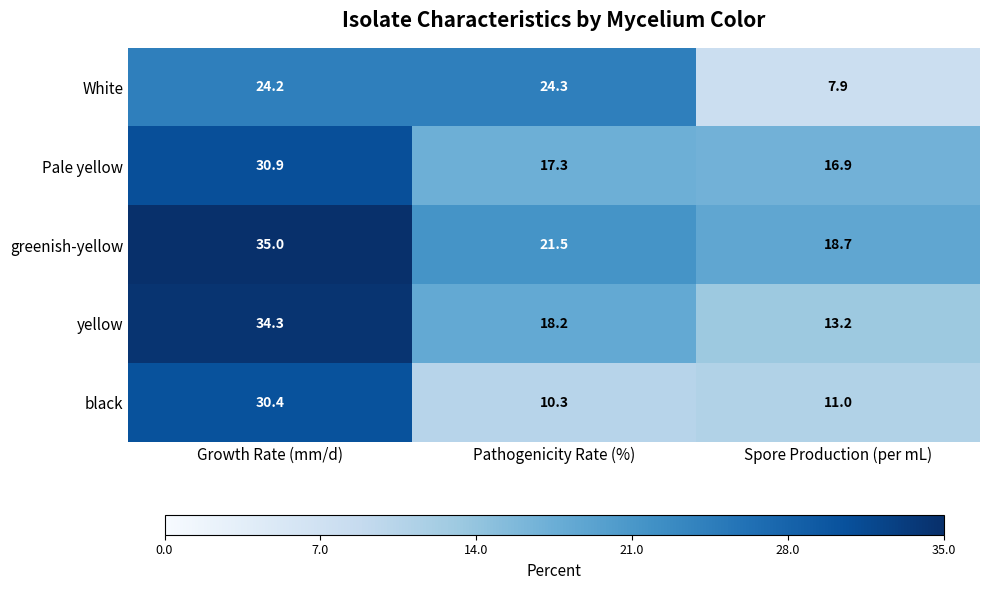

The greenish-yellow series shows 27.7 at Spore Production (per mL). True or false?

False